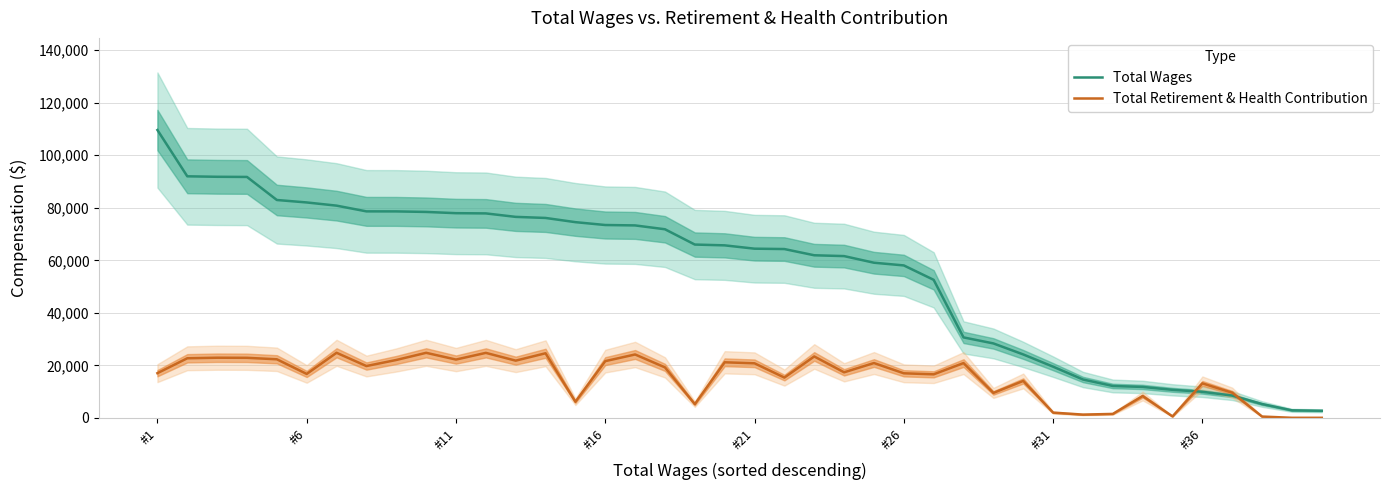

What position from the left is 24?

25